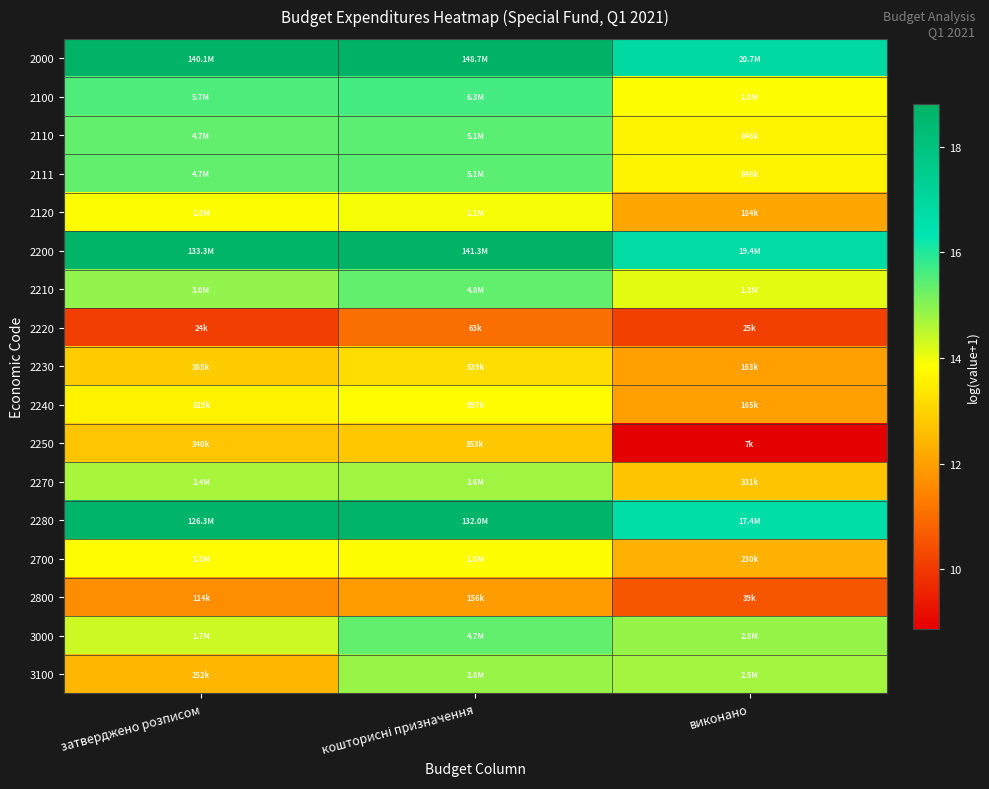

What is the spread (max minus min) of values at затверджено розписом?

8.7